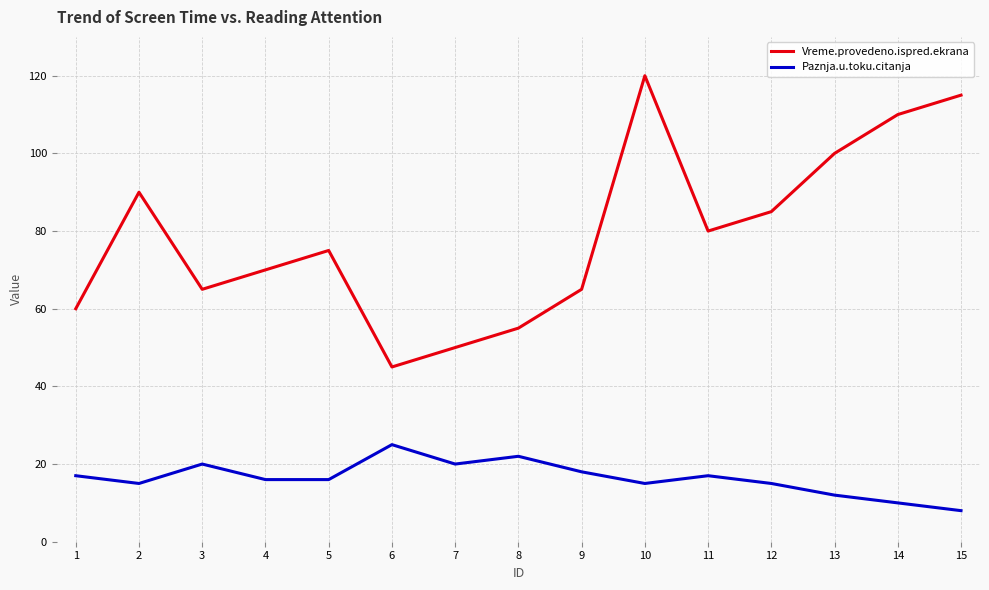

Rank the series by their average value, from lowest to highest.

Paznja.u.toku.citanja, Vreme.provedeno.ispred.ekrana